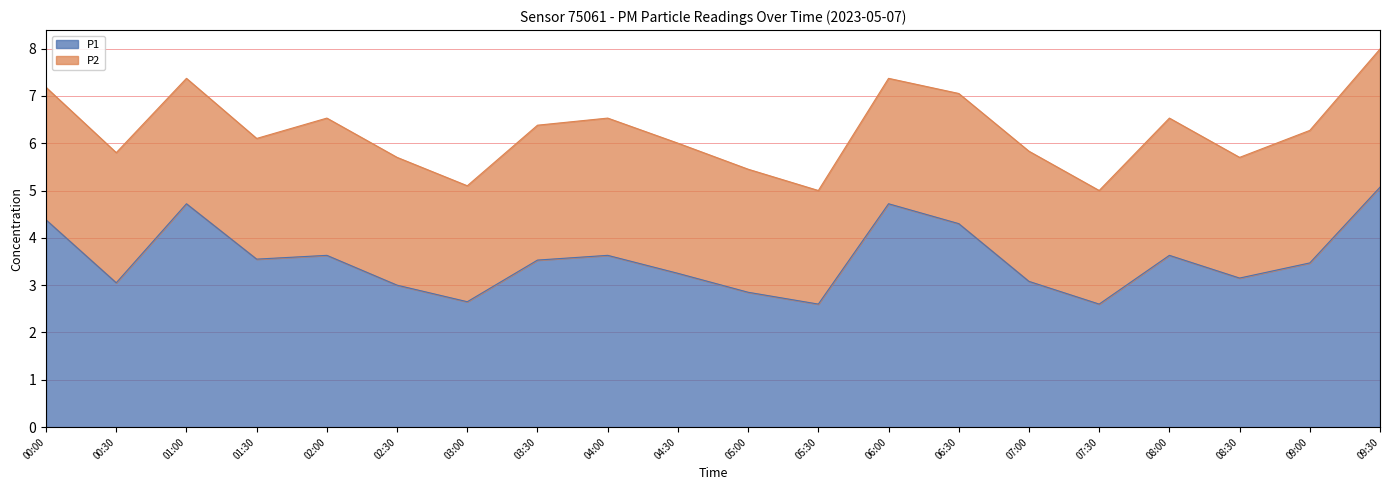

Between 07:00 and 00:00, which is larger?

00:00